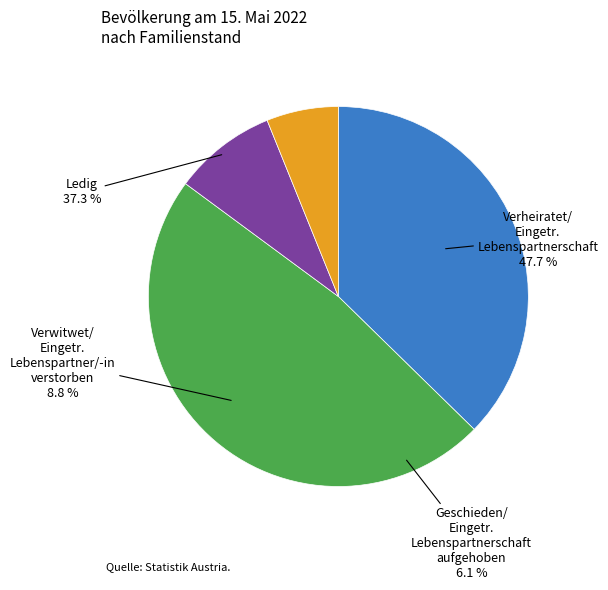

How much of the chart is everything except Verwitwet/Eingetr. Lebenspartner/-in verstorben?

91.2%